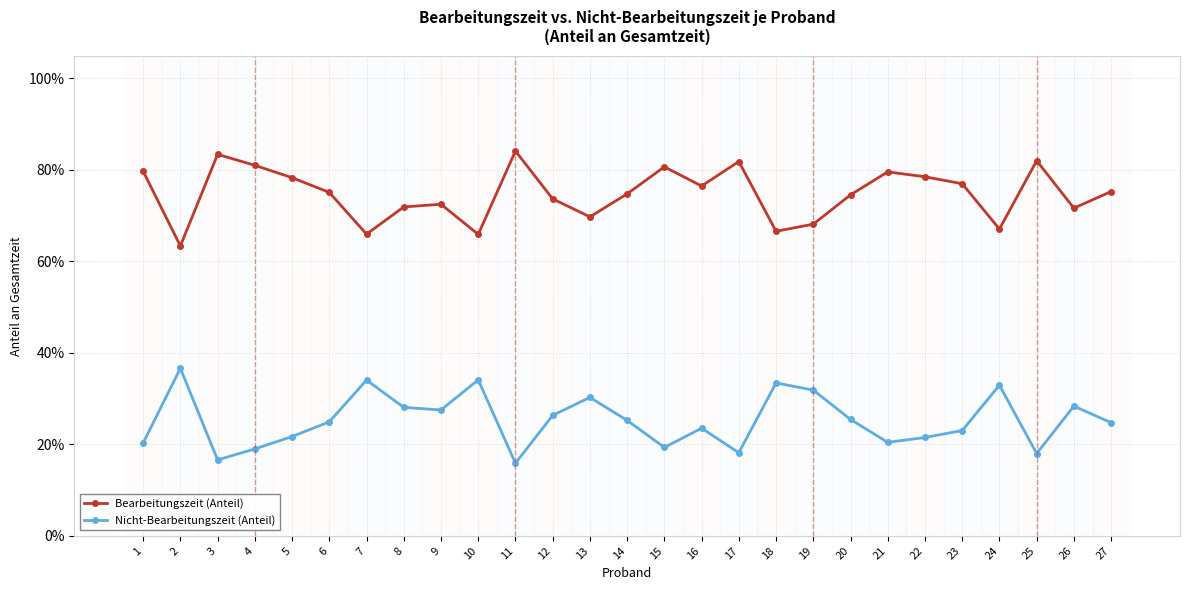

What is the value of the Bearbeitungszeit (Anteil) point at the 17th from the left?

0.8